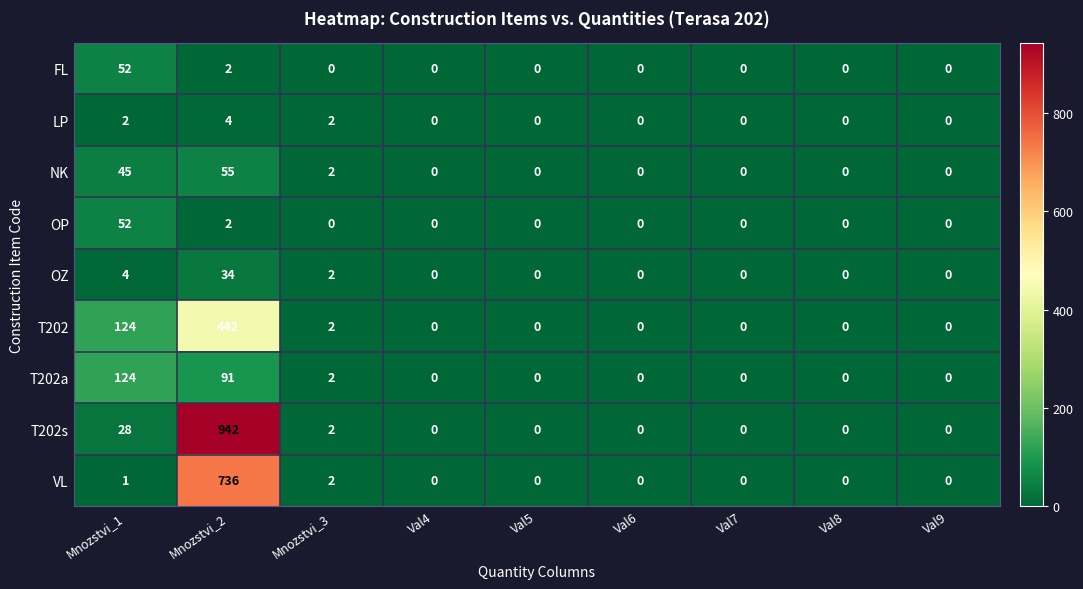

The T202 series shows 0 at Val8. True or false?

True